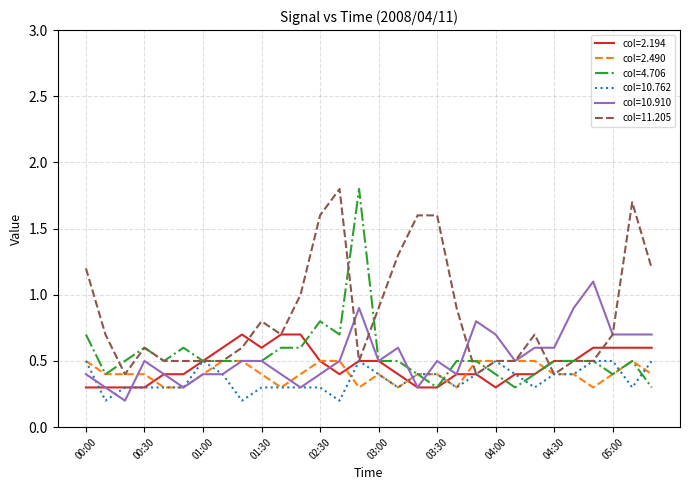

Which series has the largest total across all categories?

col=11.205